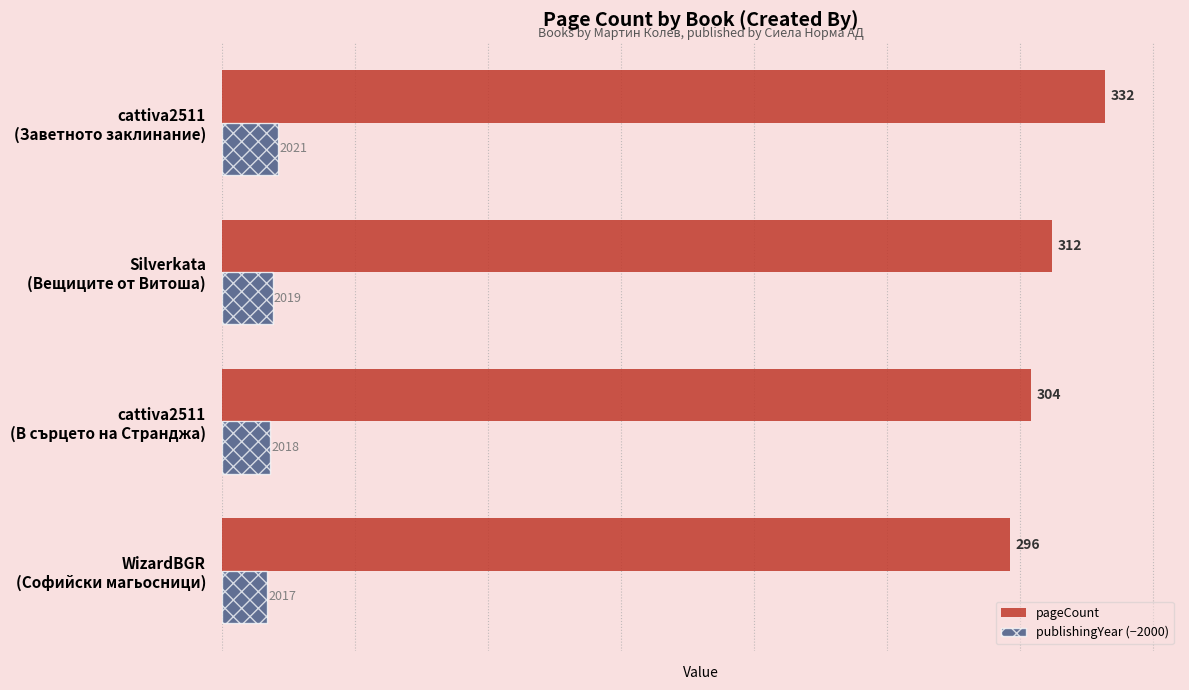

What are all the series names shown in the legend?

pageCount, publishingYear (−2000)